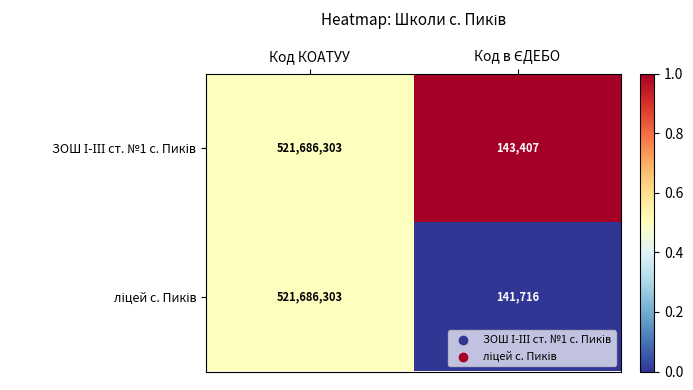

What is the smallest value displayed?

141716